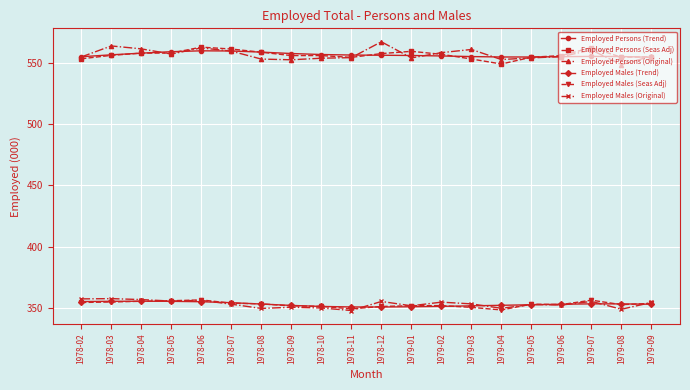

At which category does the chart reach its peak across all series?

1978-12